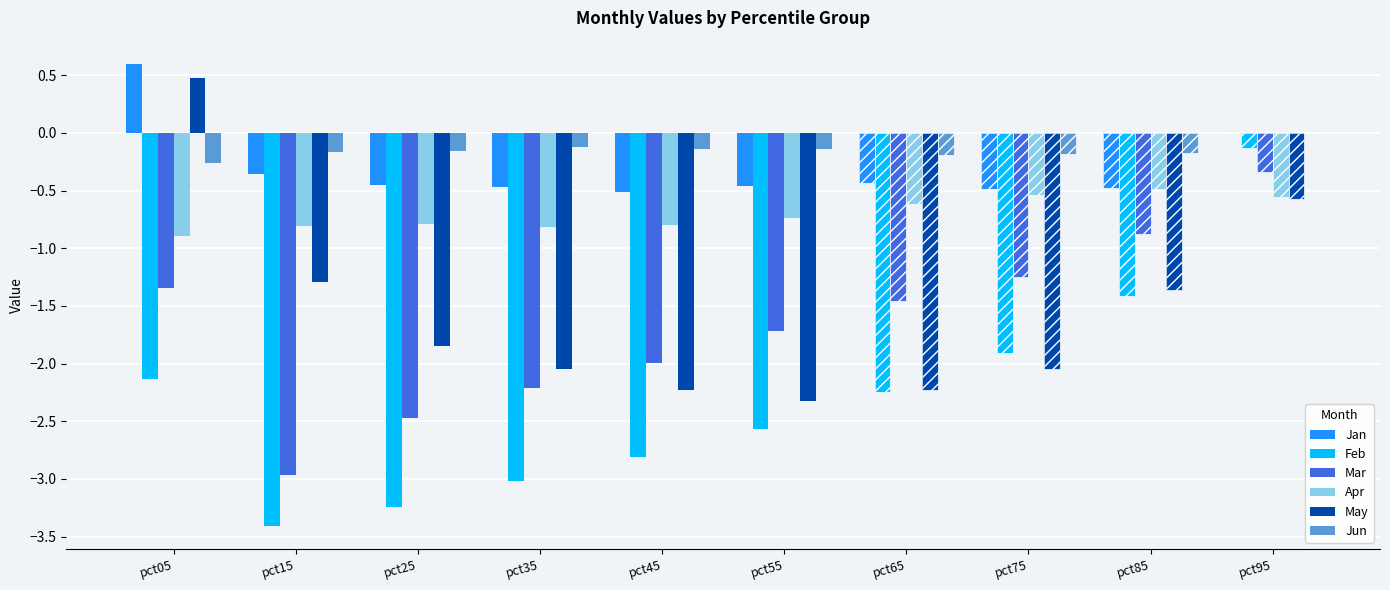

At which label is Apr closest to 0?

pct85